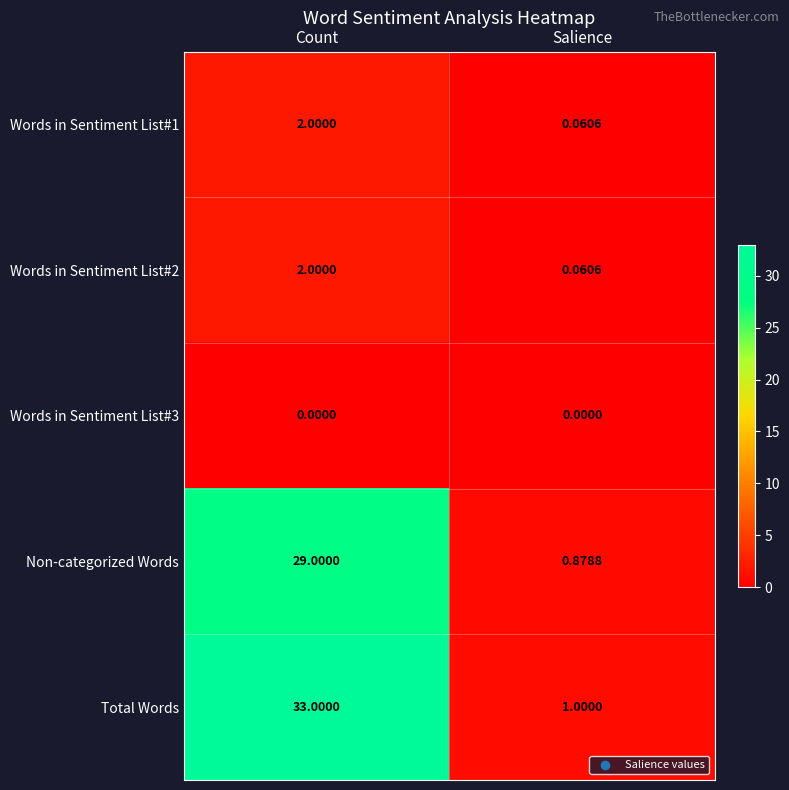

List the labels in order of Words in Sentiment List#2 value, largest first.

Count, Salience